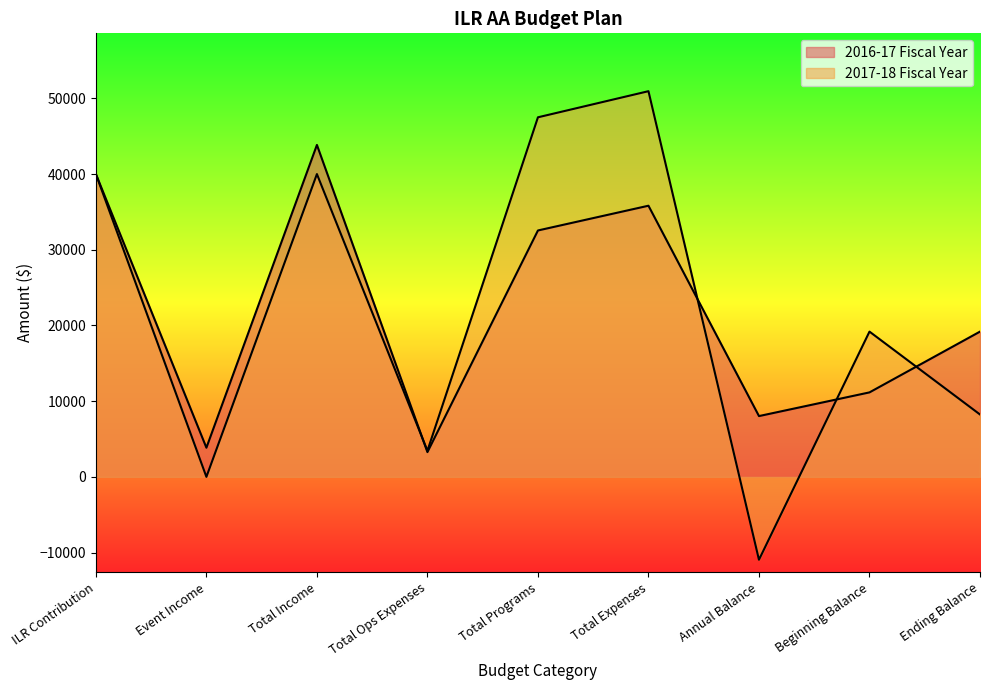

What is the maximum value shown in the chart?

50950